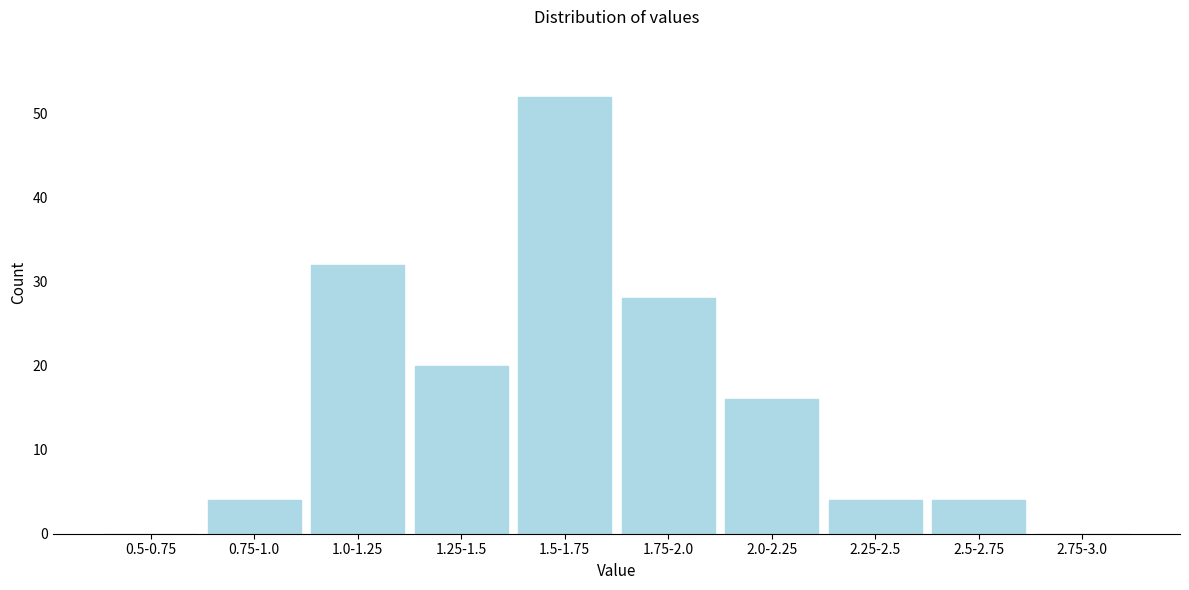

Reading left to right, list all the values displayed in this chart.

0.5-0.75=0	0.75-1.0=4	1.0-1.25=32	1.25-1.5=20	1.5-1.75=52	1.75-2.0=28	2.0-2.25=16	2.25-2.5=4	2.5-2.75=4	2.75-3.0=0